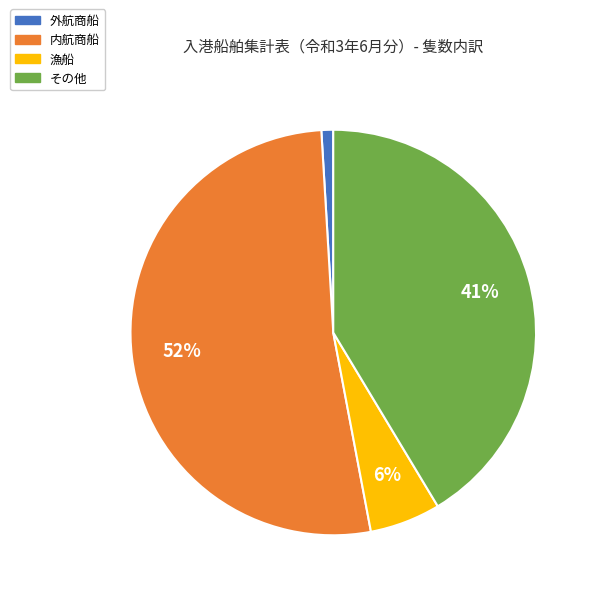

To the nearest percent, what percentage of the pie is 漁船?

6%